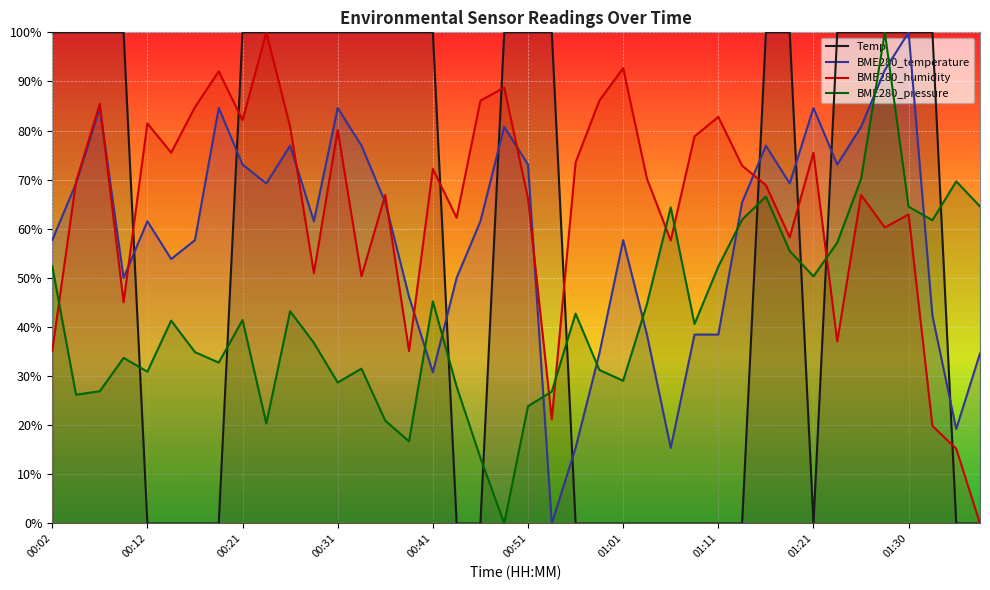

What is the value of the BME280_pressure point at the 39th from the left?

69.6